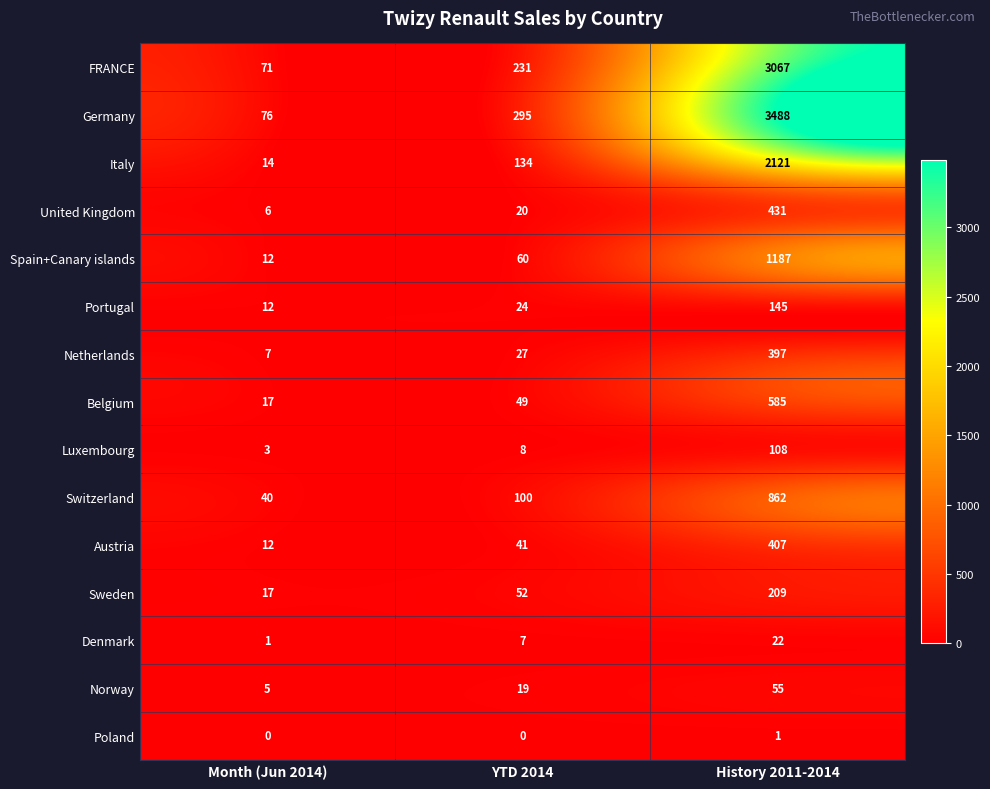

True or false: Belgium has a value of 24 at Month (Jun 2014).

False